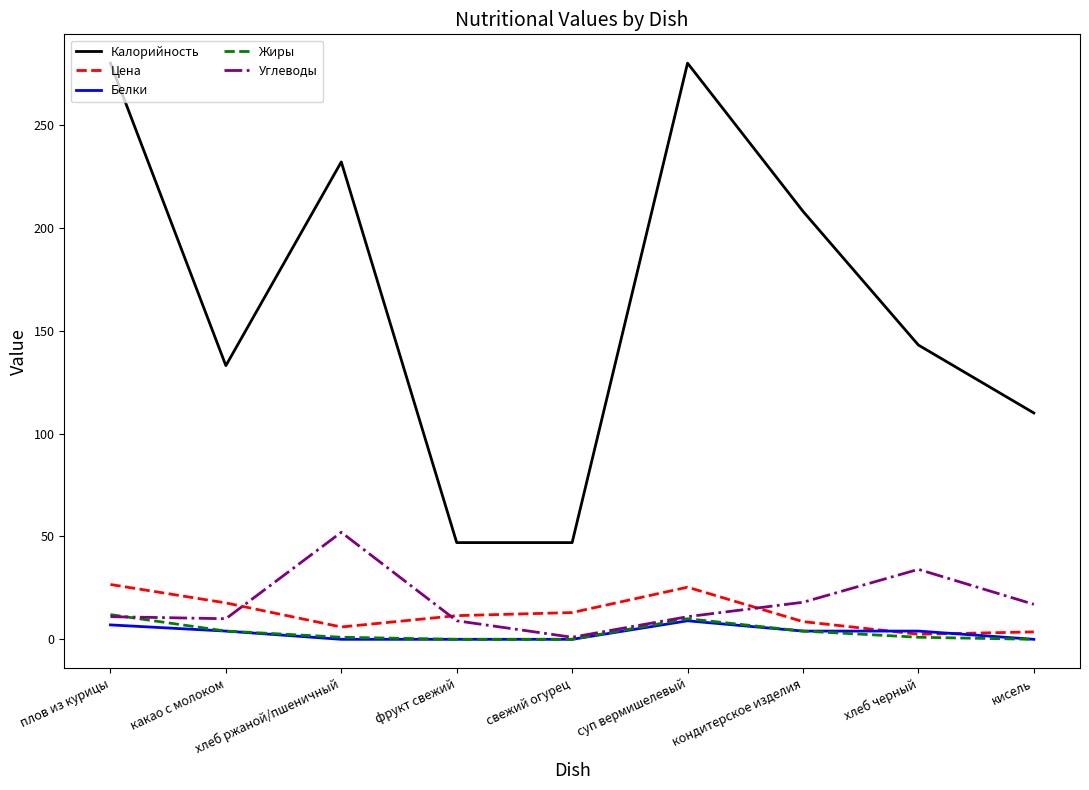

True or false: Цена has a value of 7.7 at плов из курицы.

False